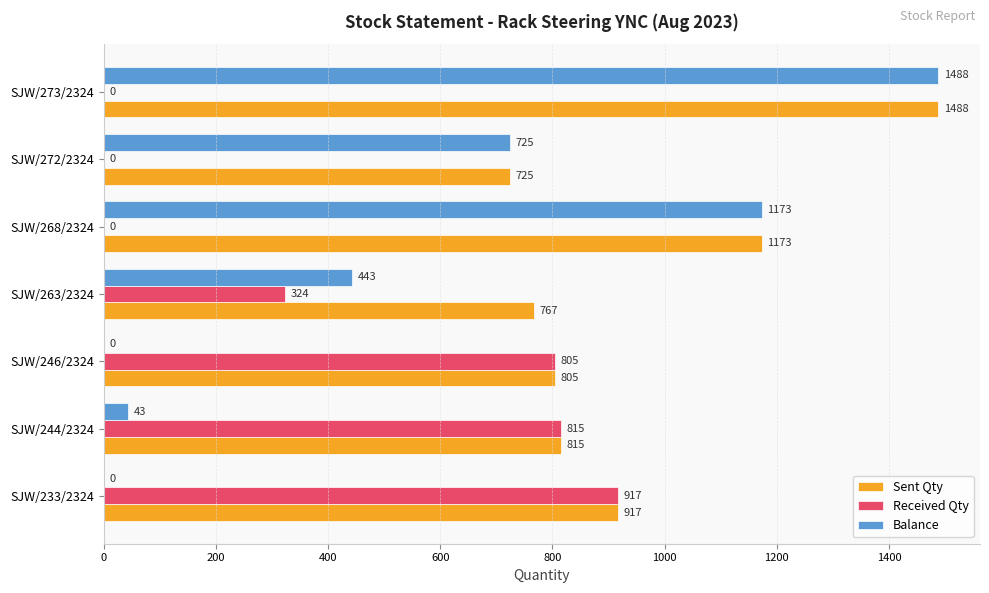

What is the maximum value for Received Qty?

917